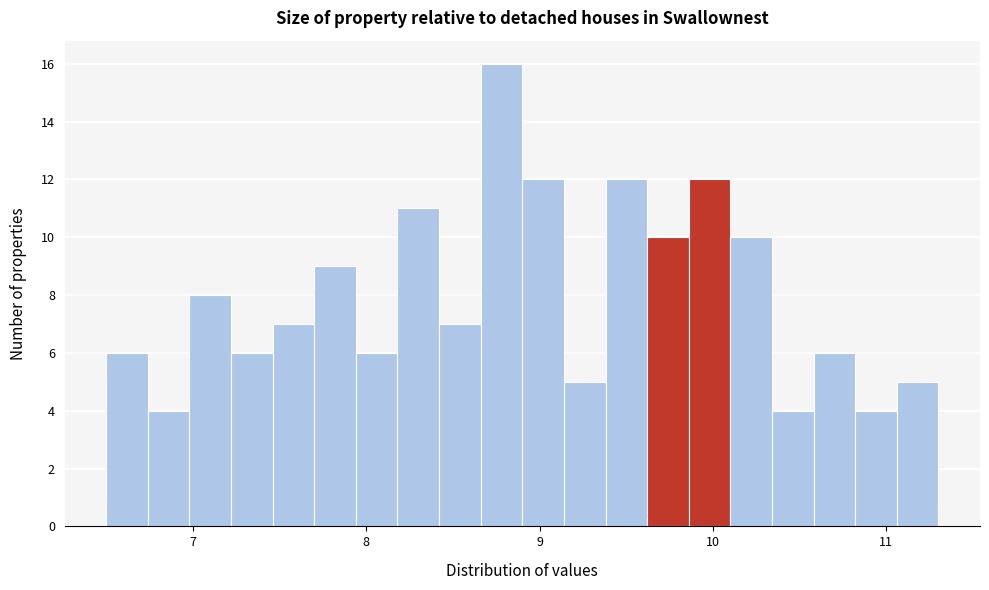

Read against the x-axis, roughly where is the centre of the tallest bar?

8.8